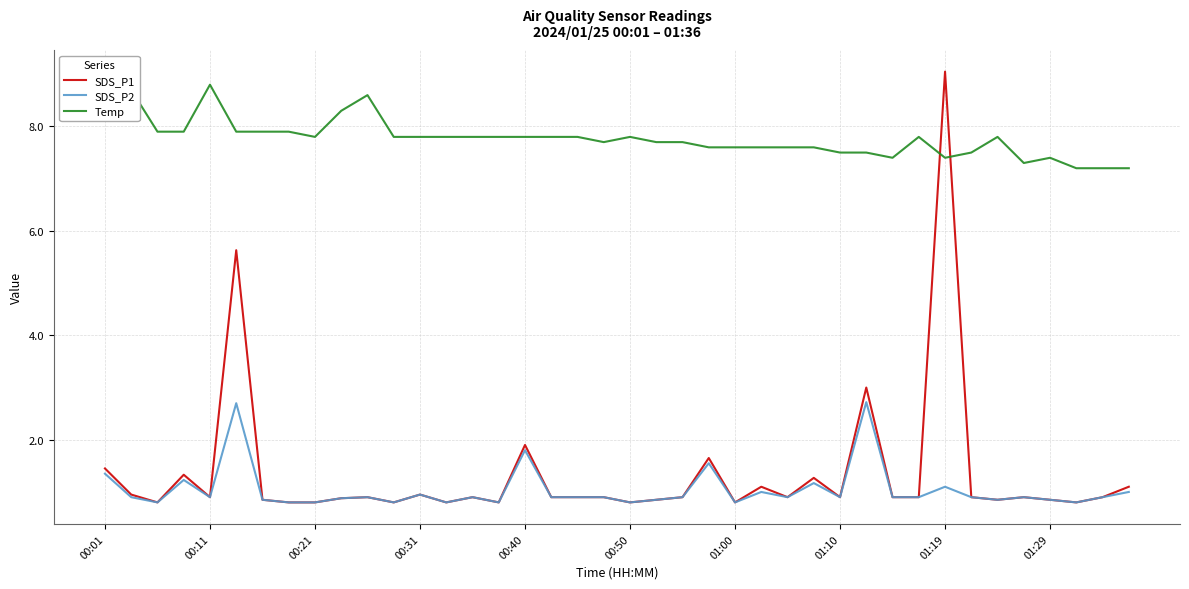

Reading left to right, what are all the values shown in this chart?

SDS_P1: 1.4	0.9	0.8	1.3	0.9	5.6	0.8	0.8	0.8	0.9	0.9	0.8	0.9	0.8	0.9	0.8	1.9	0.9	0.9	0.9	0.8	0.8	0.9	1.6	0.8	1.1	0.9	1.3	0.9	3.0	0.9	0.9	9.1	0.9	0.8	0.9	0.8	0.8	0.9	1.1
SDS_P2: 1.4	0.9	0.8	1.2	0.9	2.7	0.8	0.8	0.8	0.9	0.9	0.8	0.9	0.8	0.9	0.8	1.8	0.9	0.9	0.9	0.8	0.8	0.9	1.6	0.8	1.0	0.9	1.2	0.9	2.7	0.9	0.9	1.1	0.9	0.8	0.9	0.8	0.8	0.9	1.0
Temp: 8.8	8.7	7.9	7.9	8.8	7.9	7.9	7.9	7.8	8.3	8.6	7.8	7.8	7.8	7.8	7.8	7.8	7.8	7.8	7.7	7.8	7.7	7.7	7.6	7.6	7.6	7.6	7.6	7.5	7.5	7.4	7.8	7.4	7.5	7.8	7.3	7.4	7.2	7.2	7.2